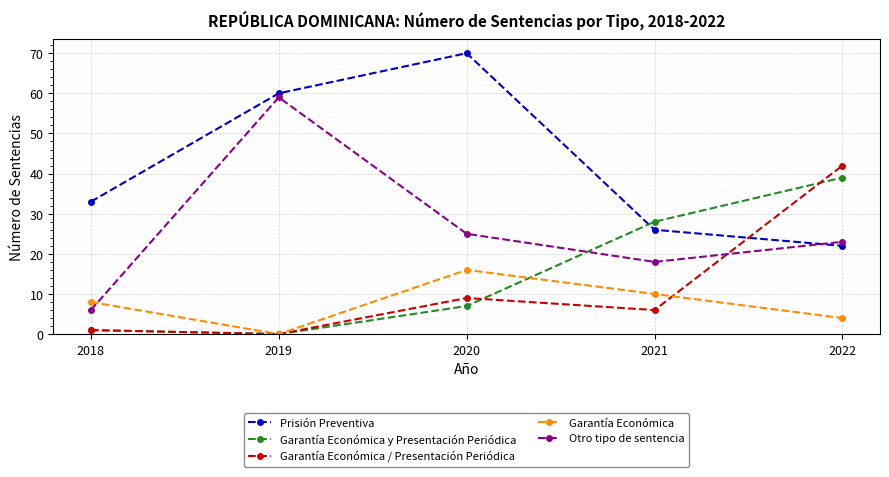

List the labels in order of Garantía Económica value, largest first.

2020, 2021, 2018, 2022, 2019